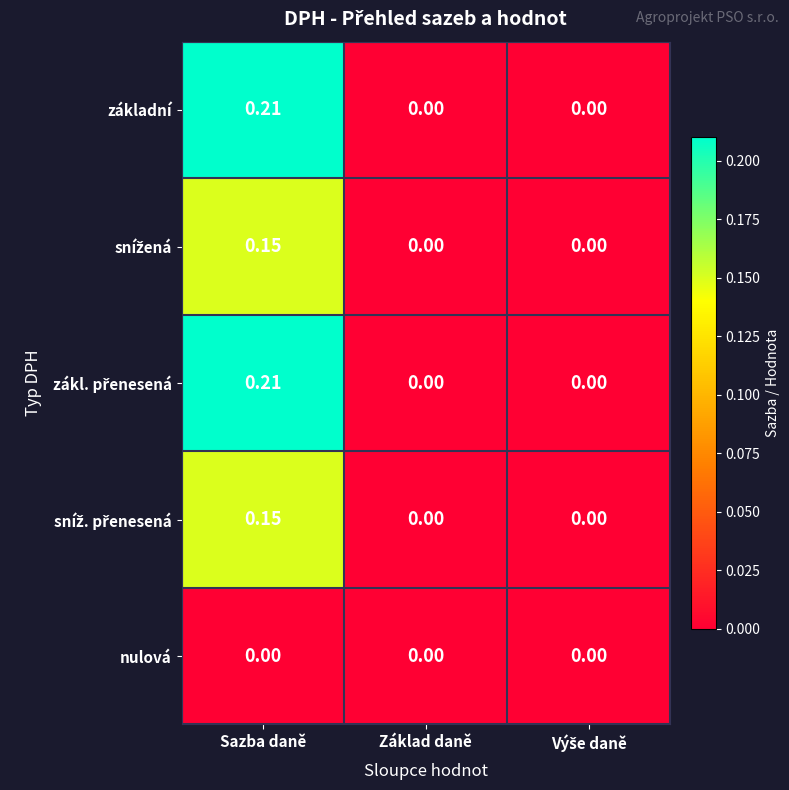

At which category is the sum across all series the highest?

Sazba daně